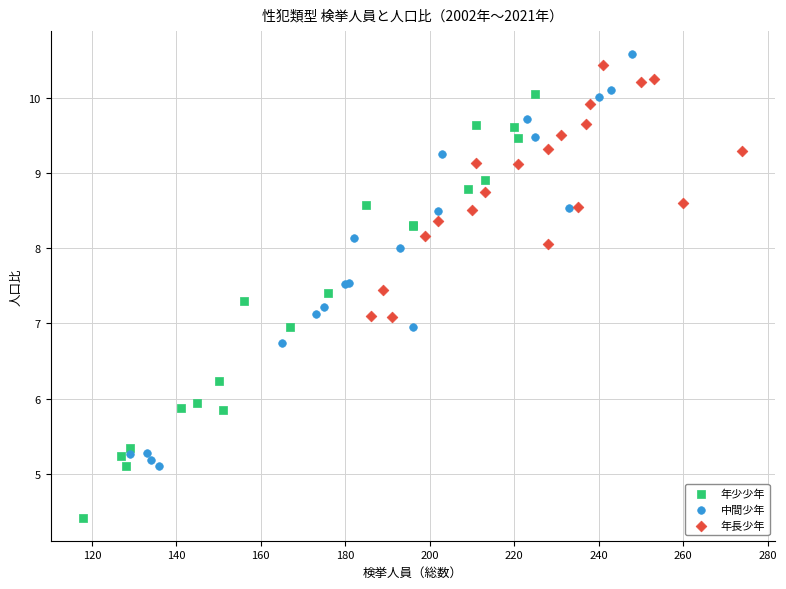

Which series contains the lowest Y value?

年少少年